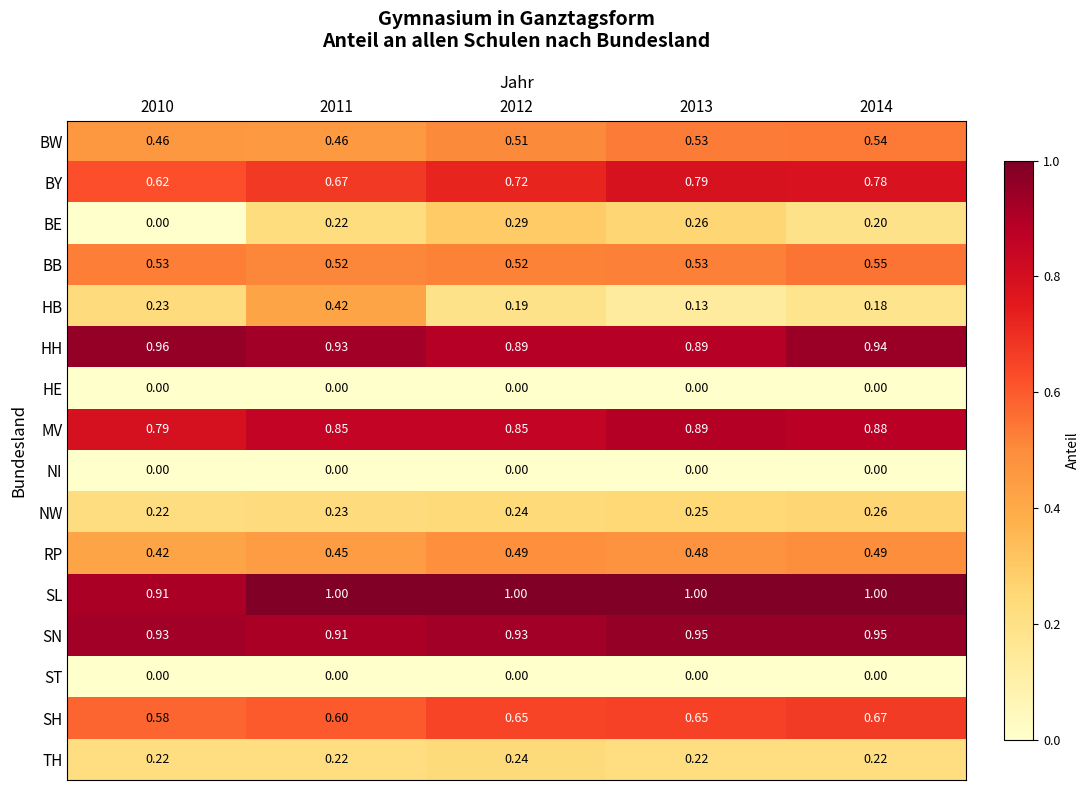

Between 2010 and 2011, which series saw the biggest shift?

BE